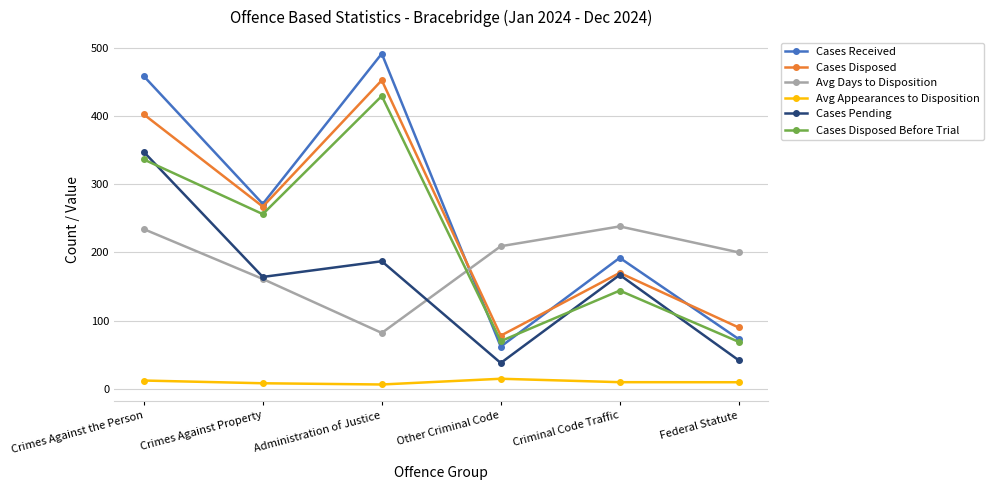

True or false: Cases Disposed Before Trial and Cases Disposed intersect in this chart.

False